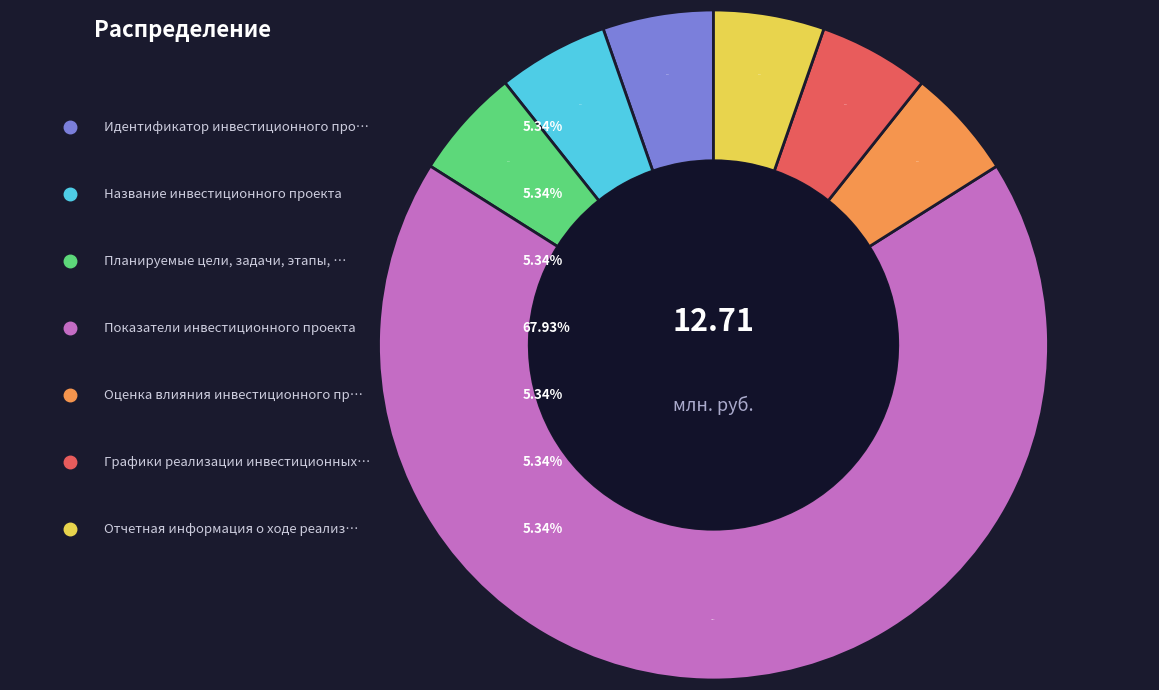

Is there any slice that represents more than half of the pie?

Yes